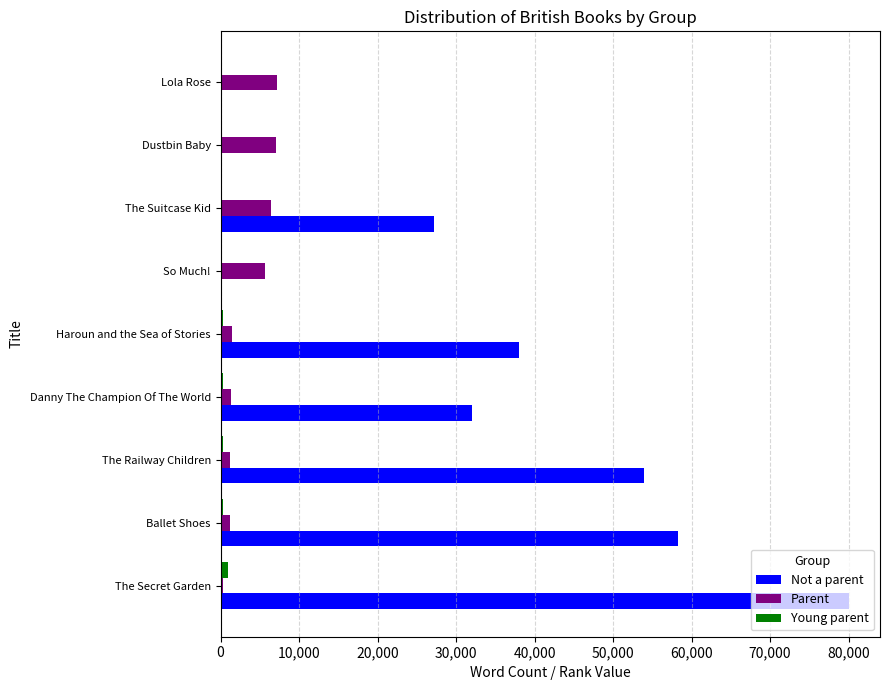

Between The Secret Garden and So Much!, which series saw the biggest shift?

Not a parent